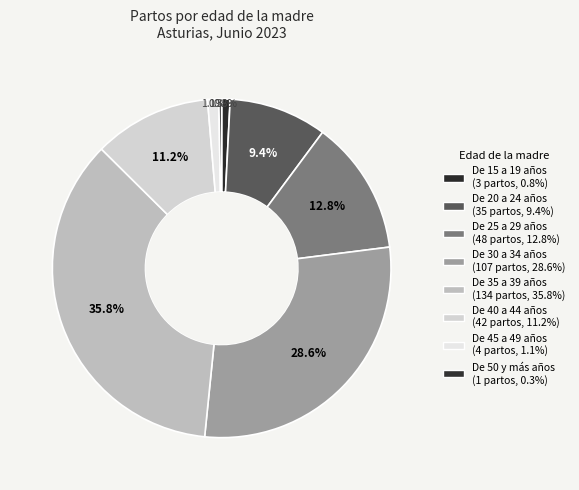

Rank the categories by value from highest to lowest.

De 35 a 39 años, De 30 a 34 años, De 25 a 29 años, De 40 a 44 años, De 20 a 24 años, De 45 a 49 años, De 15 a 19 años, De 50 y más años